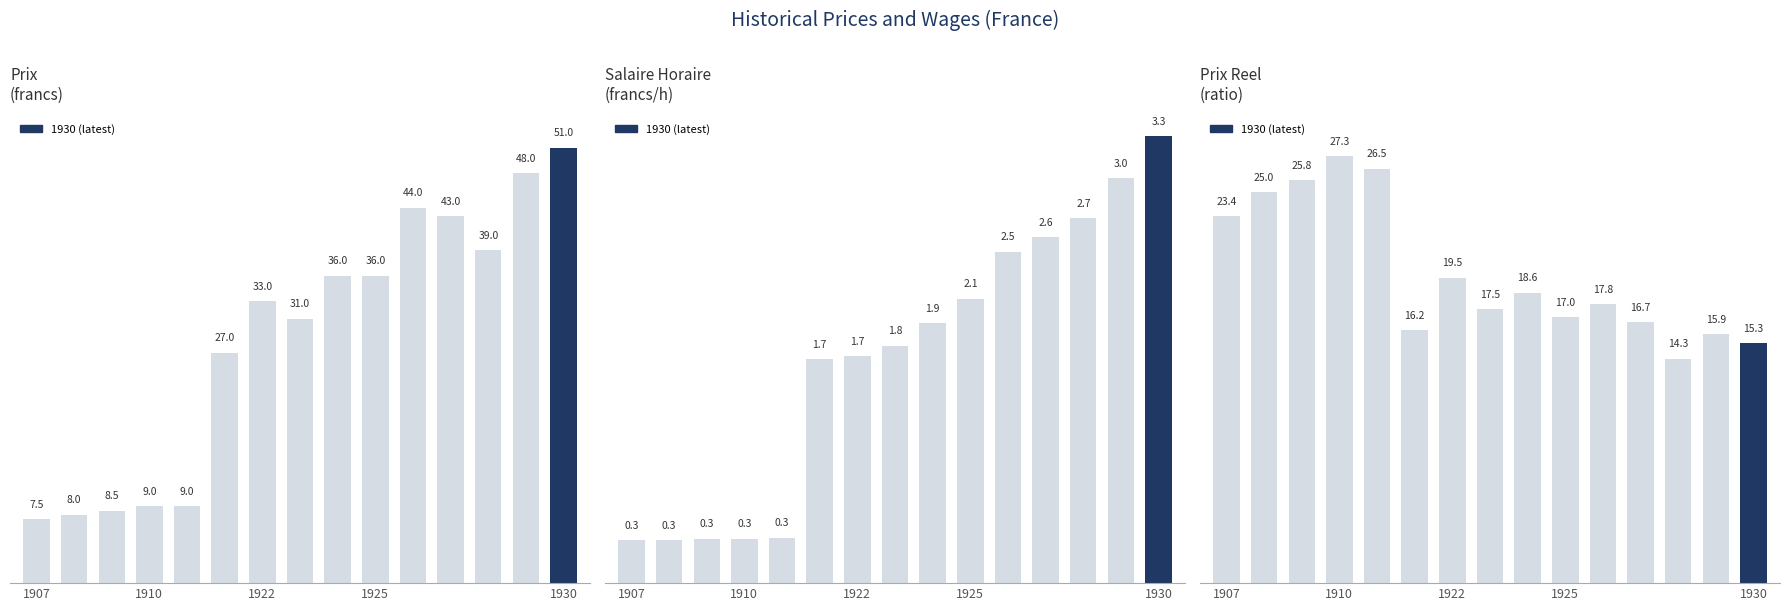

What is the minimum value shown in the chart?

0.3